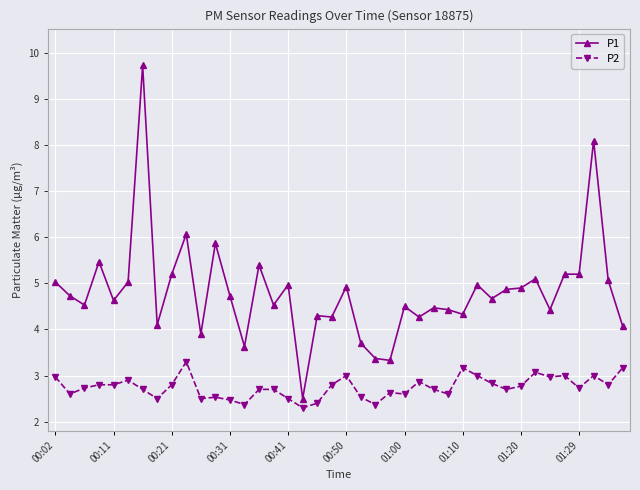

Reading left to right, list all the values displayed in this chart.

P1: 5.0	4.7	4.5	5.5	4.6	5.0	9.7	4.1	5.2	6.1	3.9	5.9	4.7	3.6	5.4	4.5	5.0	2.5	4.3	4.3	4.9	3.7	3.4	3.3	4.5	4.3	4.5	4.4	4.3	5.0	4.7	4.9	4.9	5.1	4.4	5.2	5.2	8.1	5.1	4.1
P2: 3.0	2.6	2.7	2.8	2.8	2.9	2.7	2.5	2.8	3.3	2.5	2.5	2.5	2.4	2.7	2.7	2.5	2.3	2.4	2.8	3.0	2.5	2.4	2.6	2.6	2.9	2.7	2.6	3.2	3.0	2.8	2.7	2.8	3.1	3.0	3.0	2.7	3.0	2.8	3.2